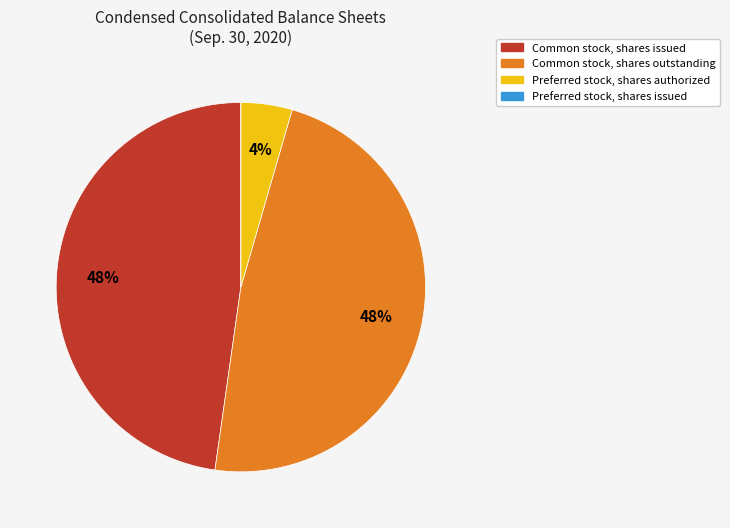

Do Common stock, shares issued and Common stock, shares outstanding together represent more than half of the pie?

Yes